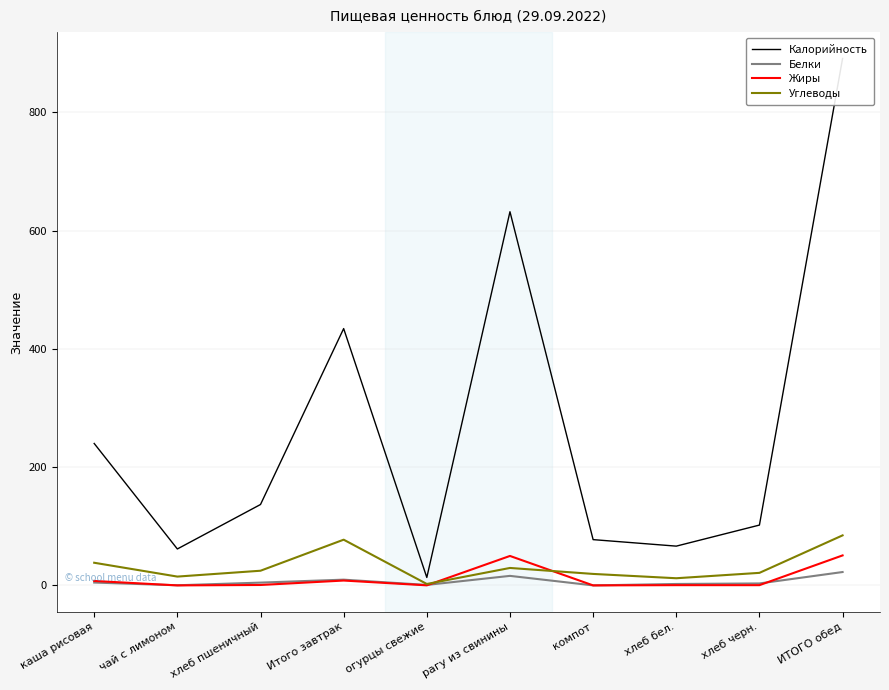

Reading left to right, what are all the values shown in this chart?

Калорийность: 240.0	61.6	136.8	434.3	13.4	631.9	77.4	66.4	102.0	891.1
Белки: 4.8	0.2	4.7	9.7	0.8	16.1	0.0	2.4	3.3	22.6
Жиры: 7.5	0.0	0.7	8.2	0.1	49.8	0.0	0.4	0.4	50.7
Углеводы: 38.3	14.9	24.8	77.3	2.4	29.5	19.4	12.1	21.2	84.6